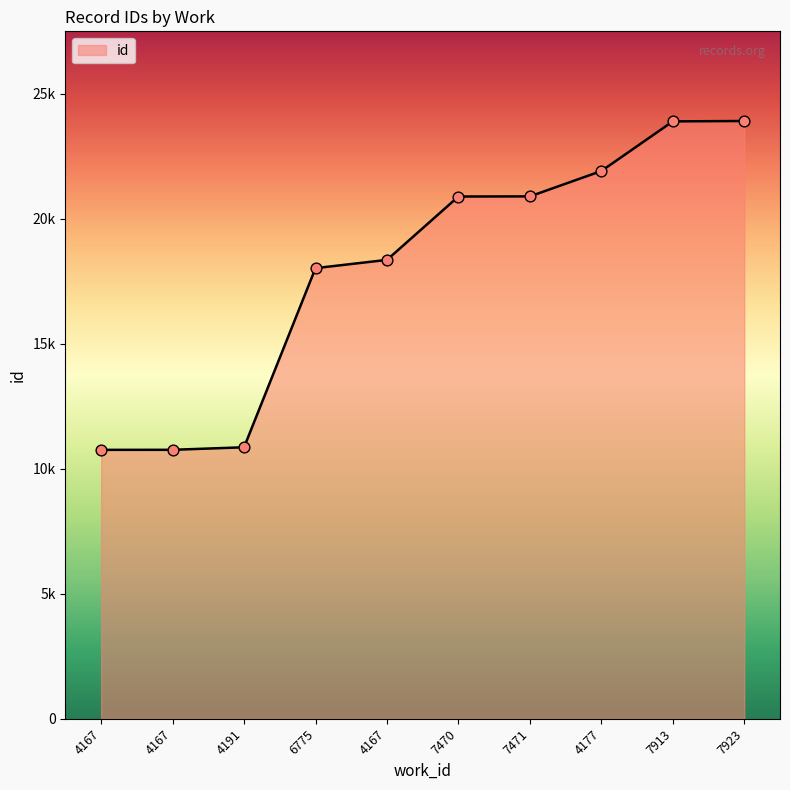

Which has a higher value, 4167 or 4167?

4167